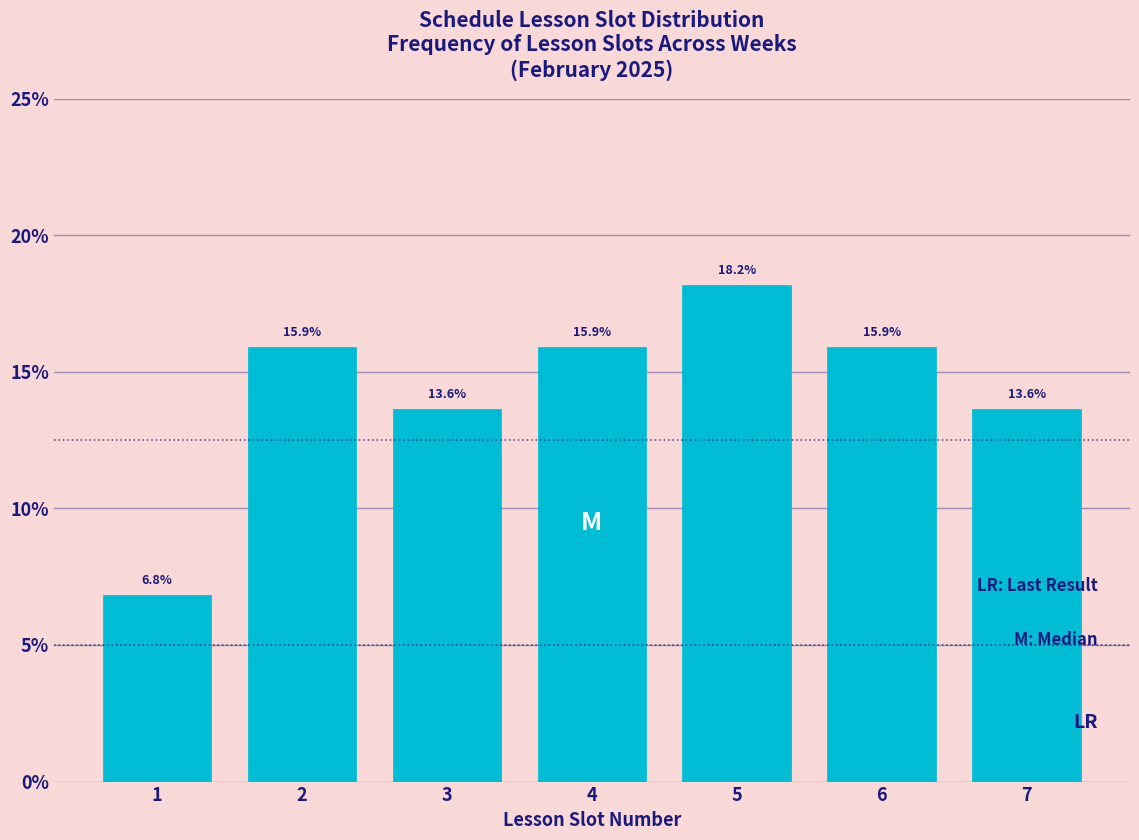

Reading right to left, extract all data points from this chart.

13.6	15.9	18.2	15.9	13.6	15.9	6.8